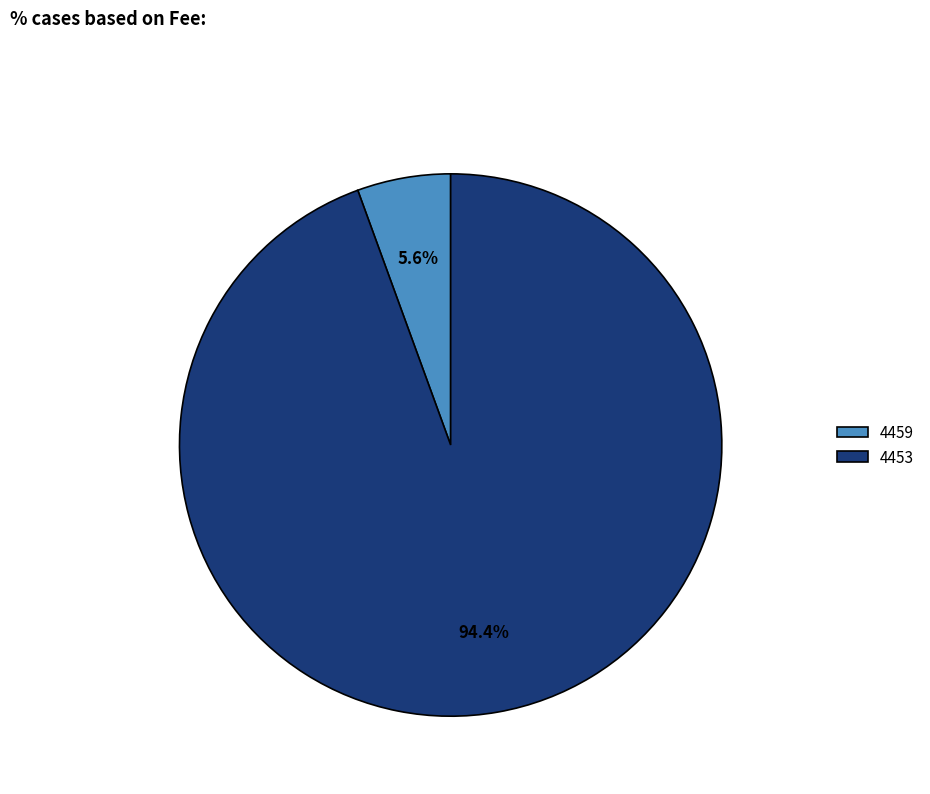

Which has a higher value, 4453 or 4459?

4453